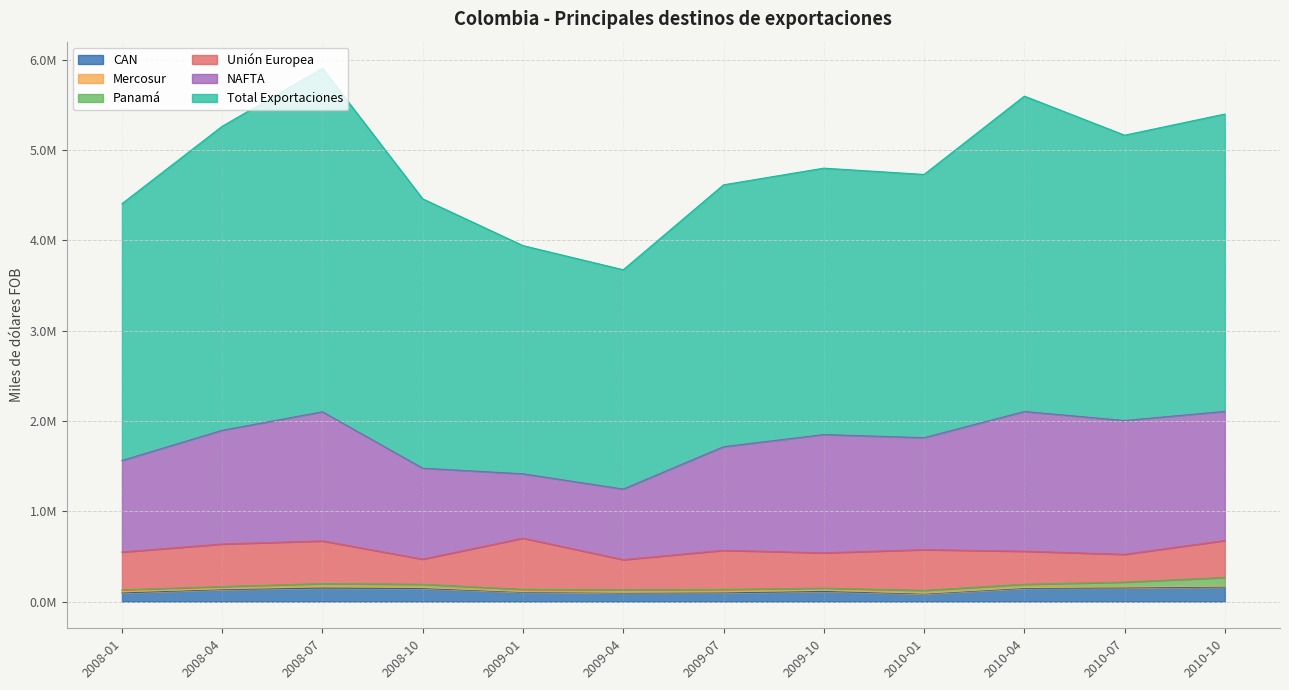

Reading left to right, list all the values displayed in this chart.

Total Exportaciones: 2842306.3	3365420.3	3801685.2	2981105.3	2525697.9	2427570.8	2898600.4	2948686.5	2913433.5	3490978.0	3157626.0	3291236.0
NAFTA: 1013092.1	1258743.8	1429191.0	1007102.4	712365.2	781275.8	1147124.9	1309175.2	1239544.9	1546573.9	1481687.6	1429373.9
CAN: 96233.5	134012.8	149228.5	145142.0	105020.0	96163.3	97199.9	112759.9	86174.3	146897.2	151611.0	162278.8
Mercosur: 13108.4	8404.3	16823.6	10921.2	6273.2	7328.4	11675.6	13108.5	7139.4	8926.3	12115.2	8713.5
Panamá: 21048.1	24631.3	33950.0	36518.1	24416.7	27441.7	26274.5	23534.6	31230.1	36500.6	52296.7	96669.2
Unión Europea: 418451.2	470388.3	471792.8	277224.1	566621.6	333445.7	432450.7	390489.2	450669.6	365339.8	307245.7	408546.1